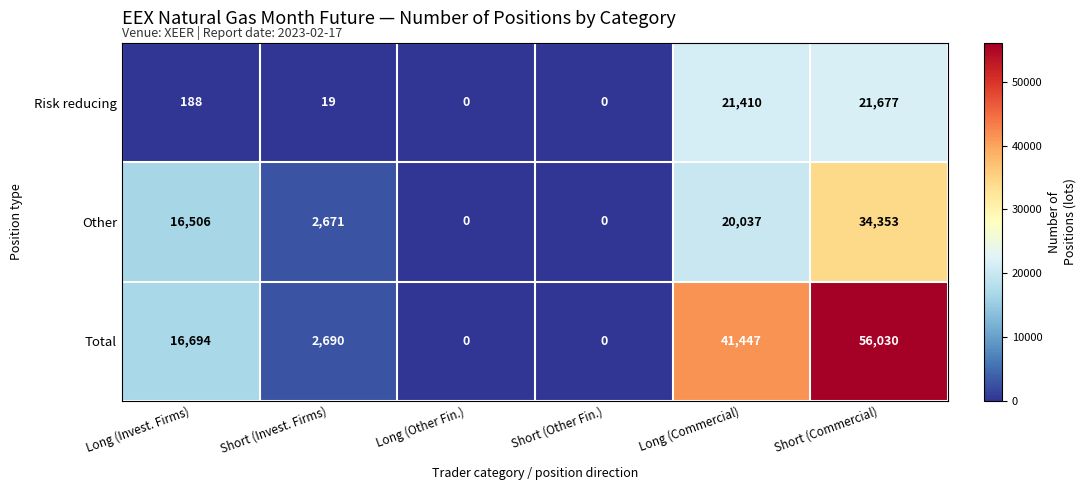

Rank the series by their average value, from highest to lowest.

Total, Other, Risk reducing